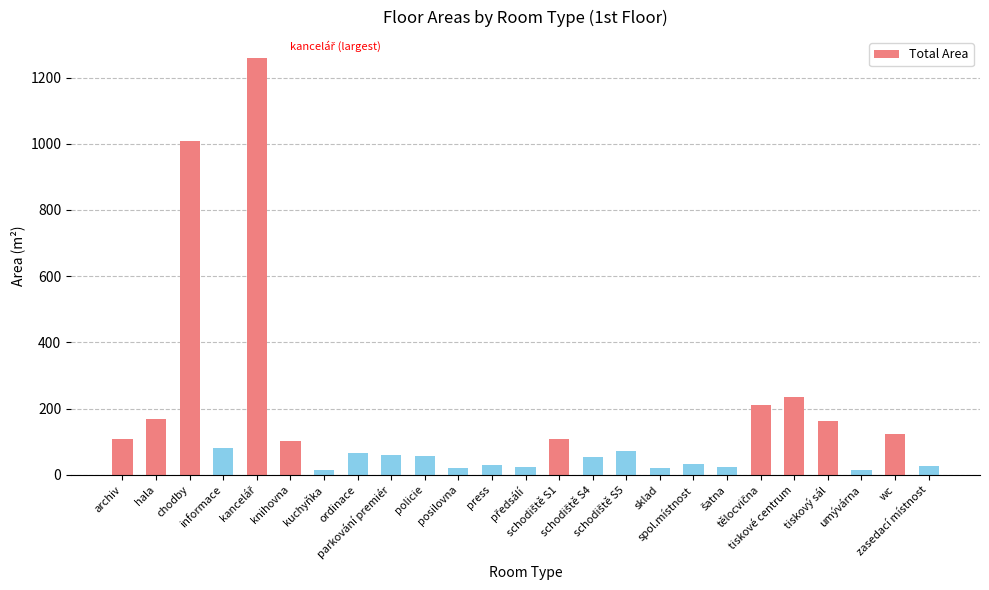

Count the number of values greater than 67.

13